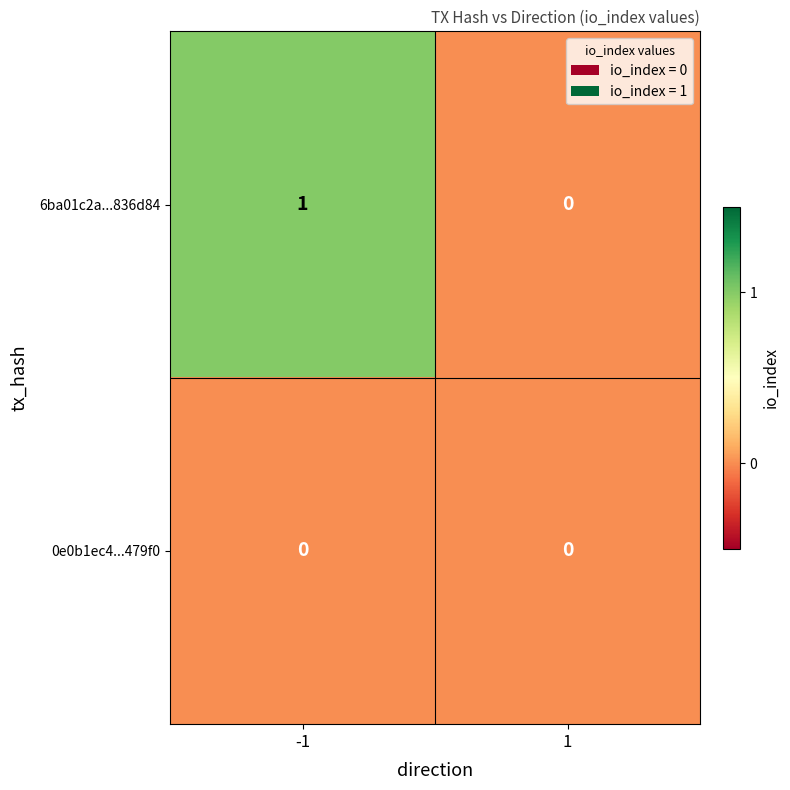

Which series changed the most between -1 and 1?

6ba01c2a...836d84